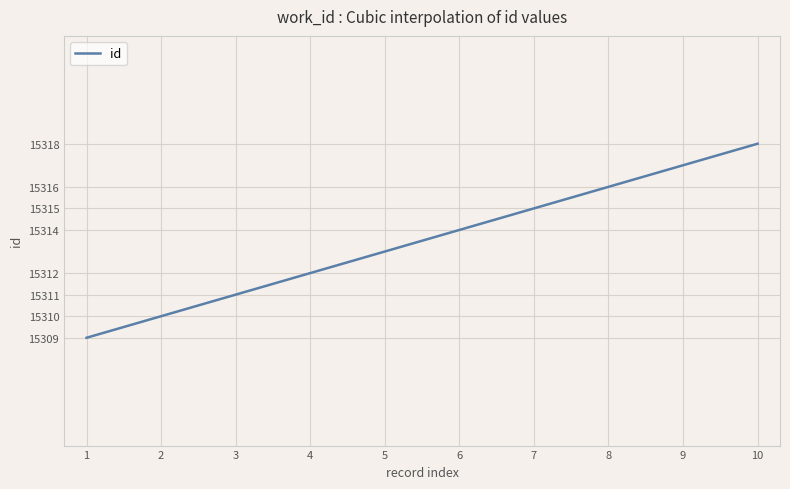

What is the maximum value shown in the chart?

15318.0